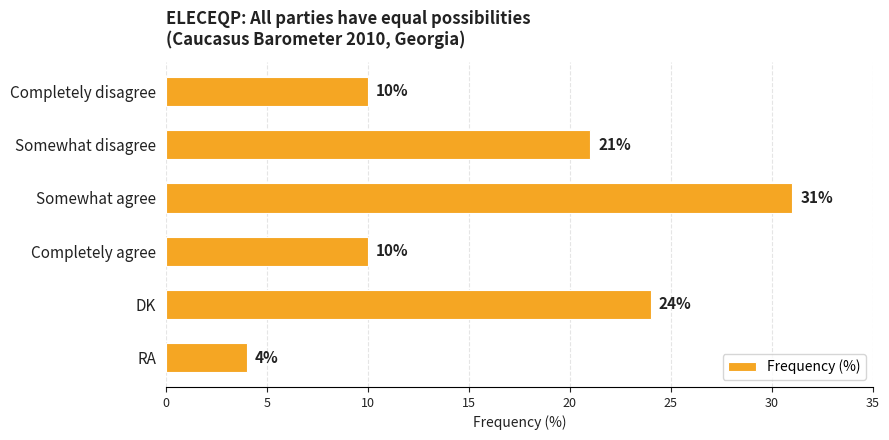

Reading bottom to top, list all the values displayed in this chart.

4	24	10	31	21	10